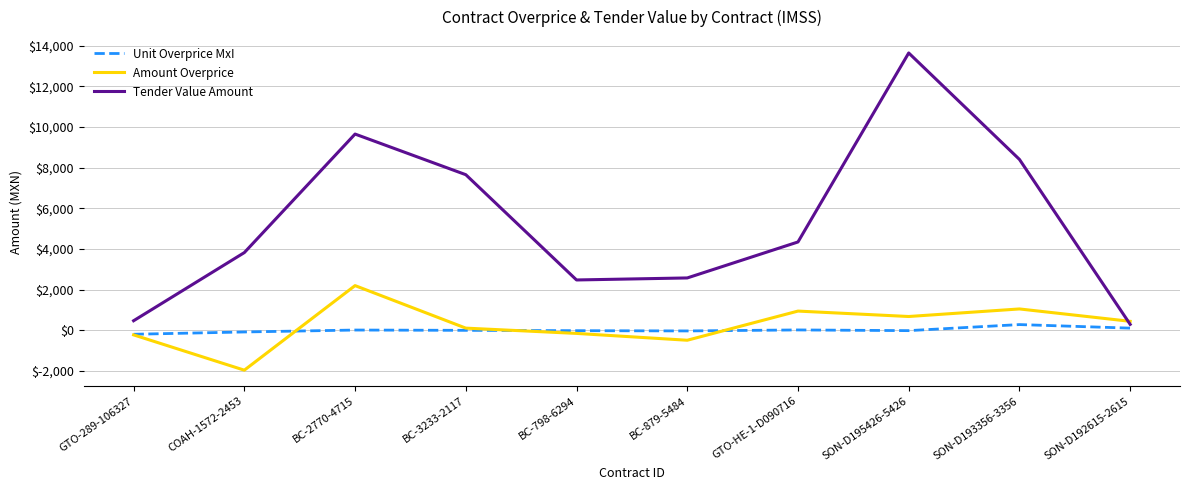

Which series has the largest total across all categories?

Tender Value Amount